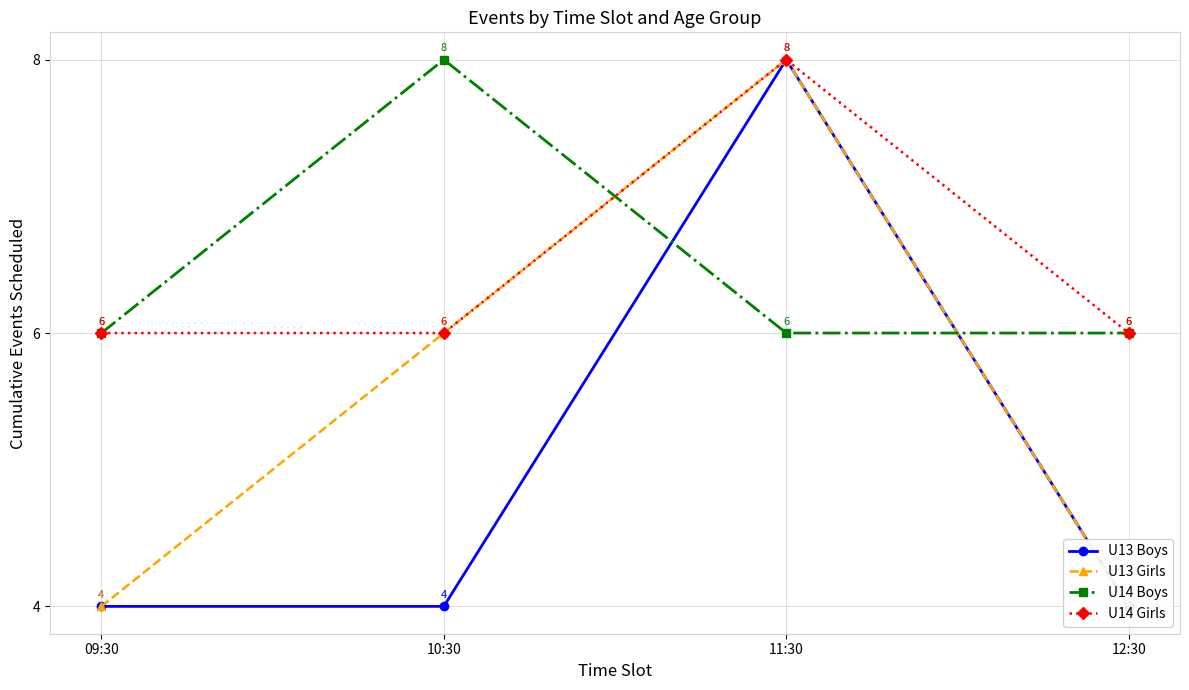

Reading left to right, transcribe all the data shown in this chart.

U13 Boys: 4	4	8	4
U13 Girls: 4	6	8	4
U14 Boys: 6	8	6	6
U14 Girls: 6	6	8	6